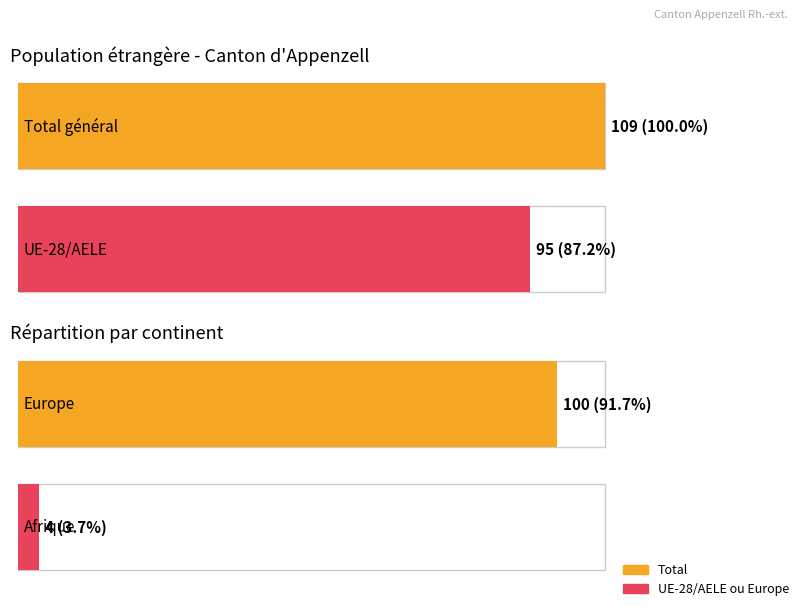

What is the label of the 2nd bar from the left?

UE-28/AELE